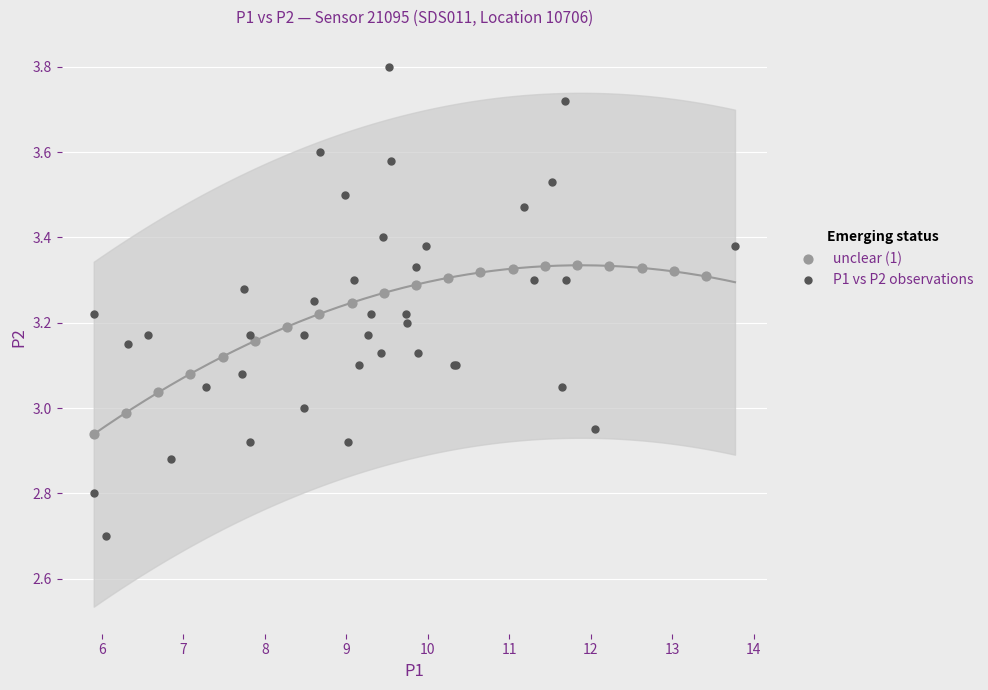

Which series contains the highest Y value?

P1 vs P2 observations